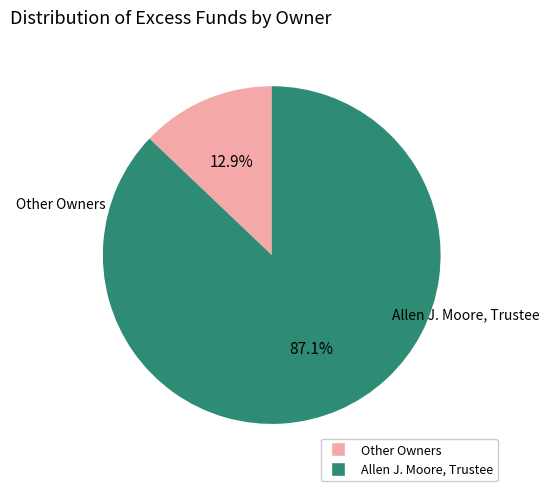

Is there any slice that represents more than half of the pie?

Yes